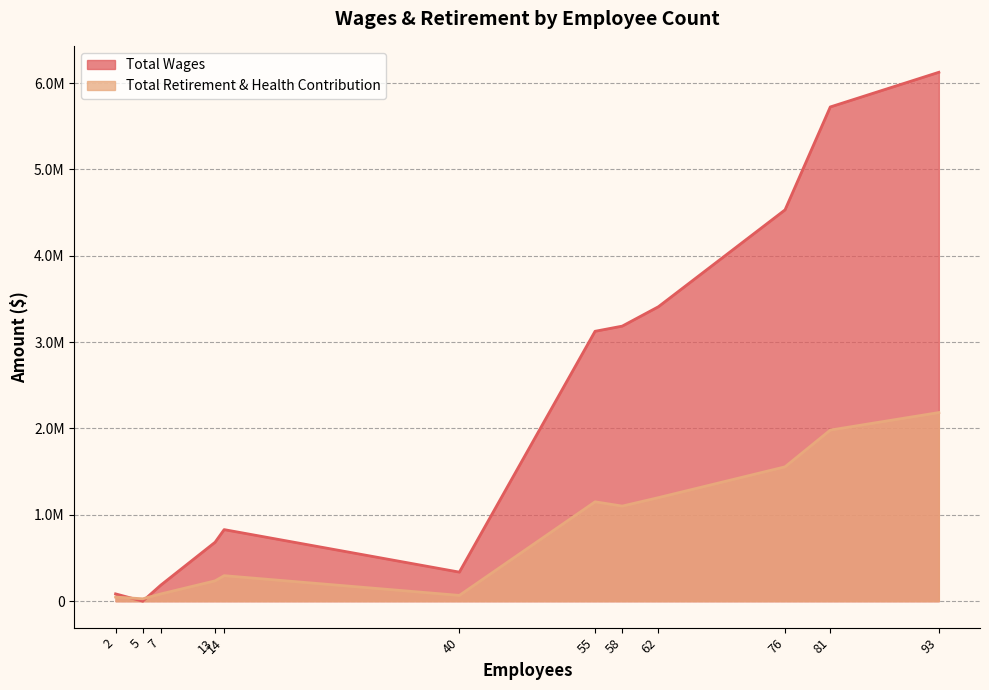

What is the average value of the Total Retirement & Health Contribution series?

827513